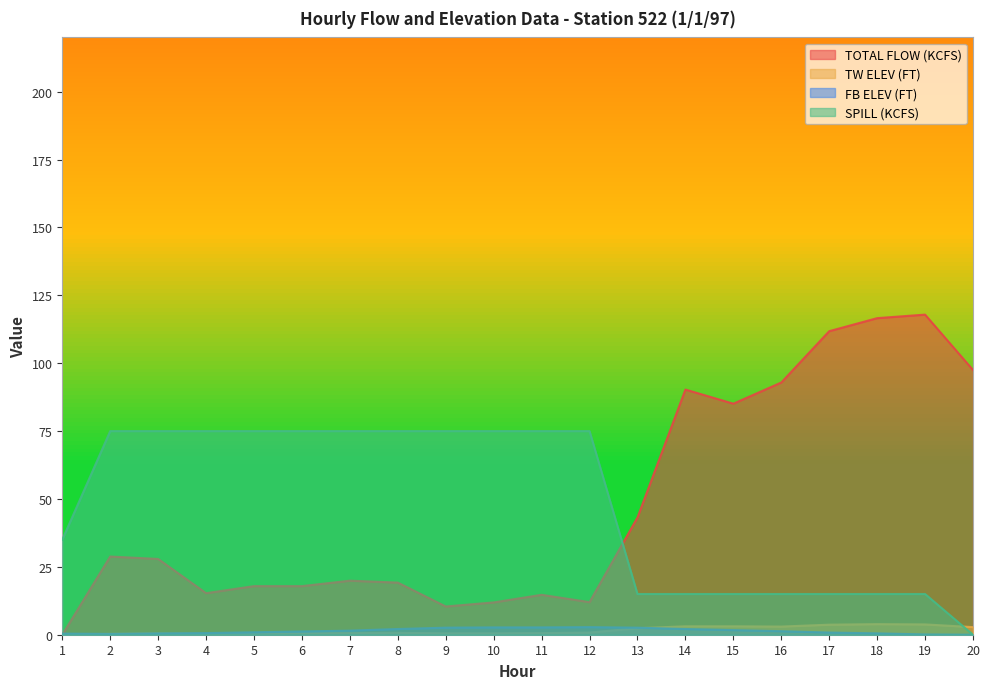

Which series has the largest range (max minus min)?

TOTAL FLOW (KCFS)